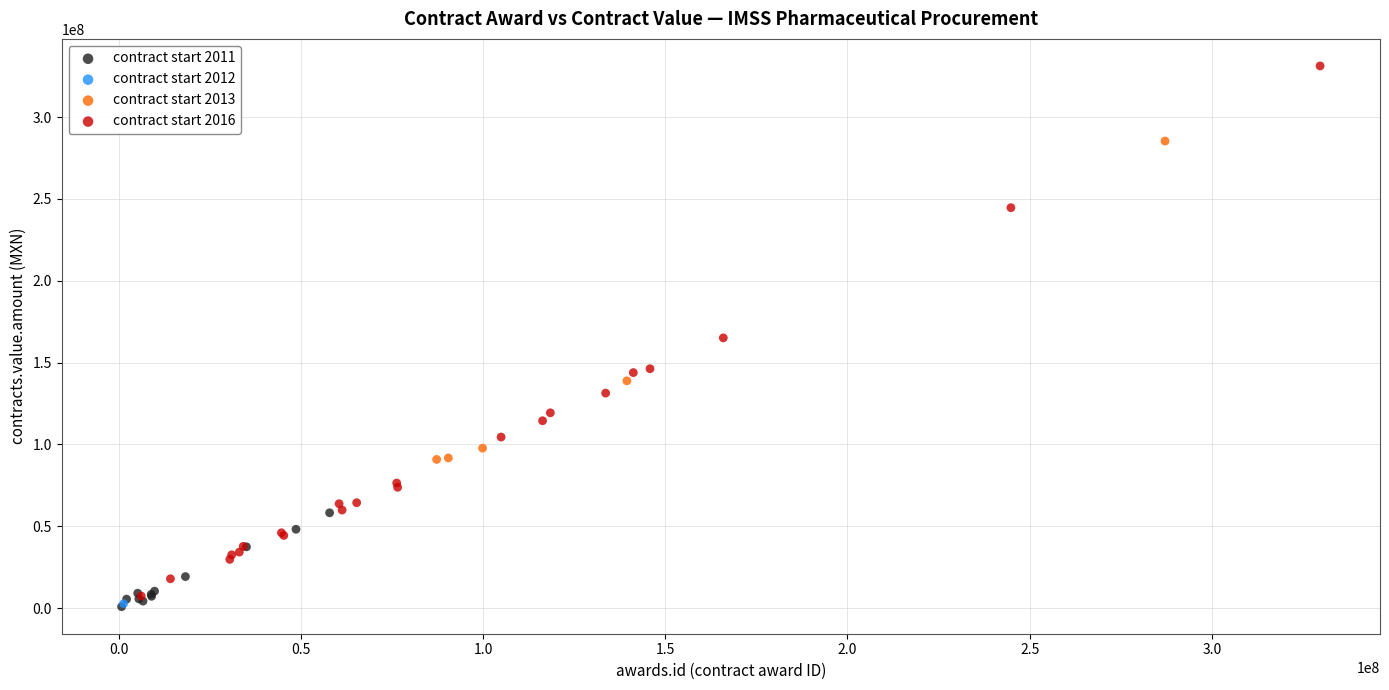

What are all the series names shown in the legend?

contract start 2011, contract start 2012, contract start 2013, contract start 2016